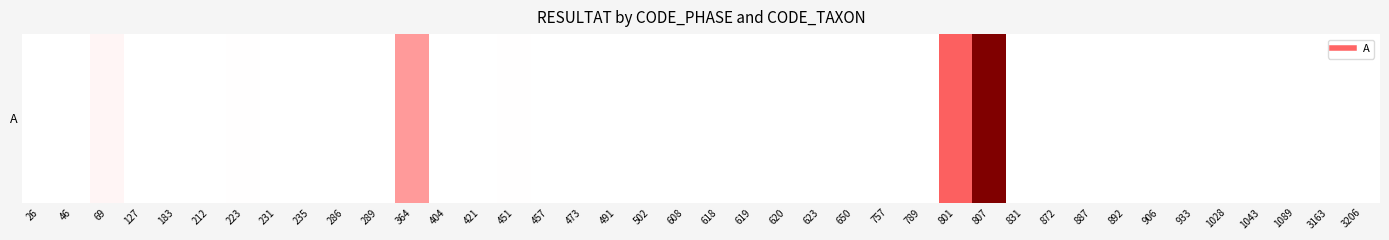

Reading right to left, what are all the values shown in this chart?

3206=3	3163=8	1089=0	1043=4	1028=1	933=3	906=5	892=2	887=0	872=7	831=1	807=2305	801=1184	789=7	757=2	650=3	623=0	620=0	619=0	618=3	608=1	502=4	491=8	473=2	457=1	451=18	421=2	404=0	364=864	289=0	286=1	235=0	231=4	223=10	212=1	183=0	127=0	69=116	46=1	26=2